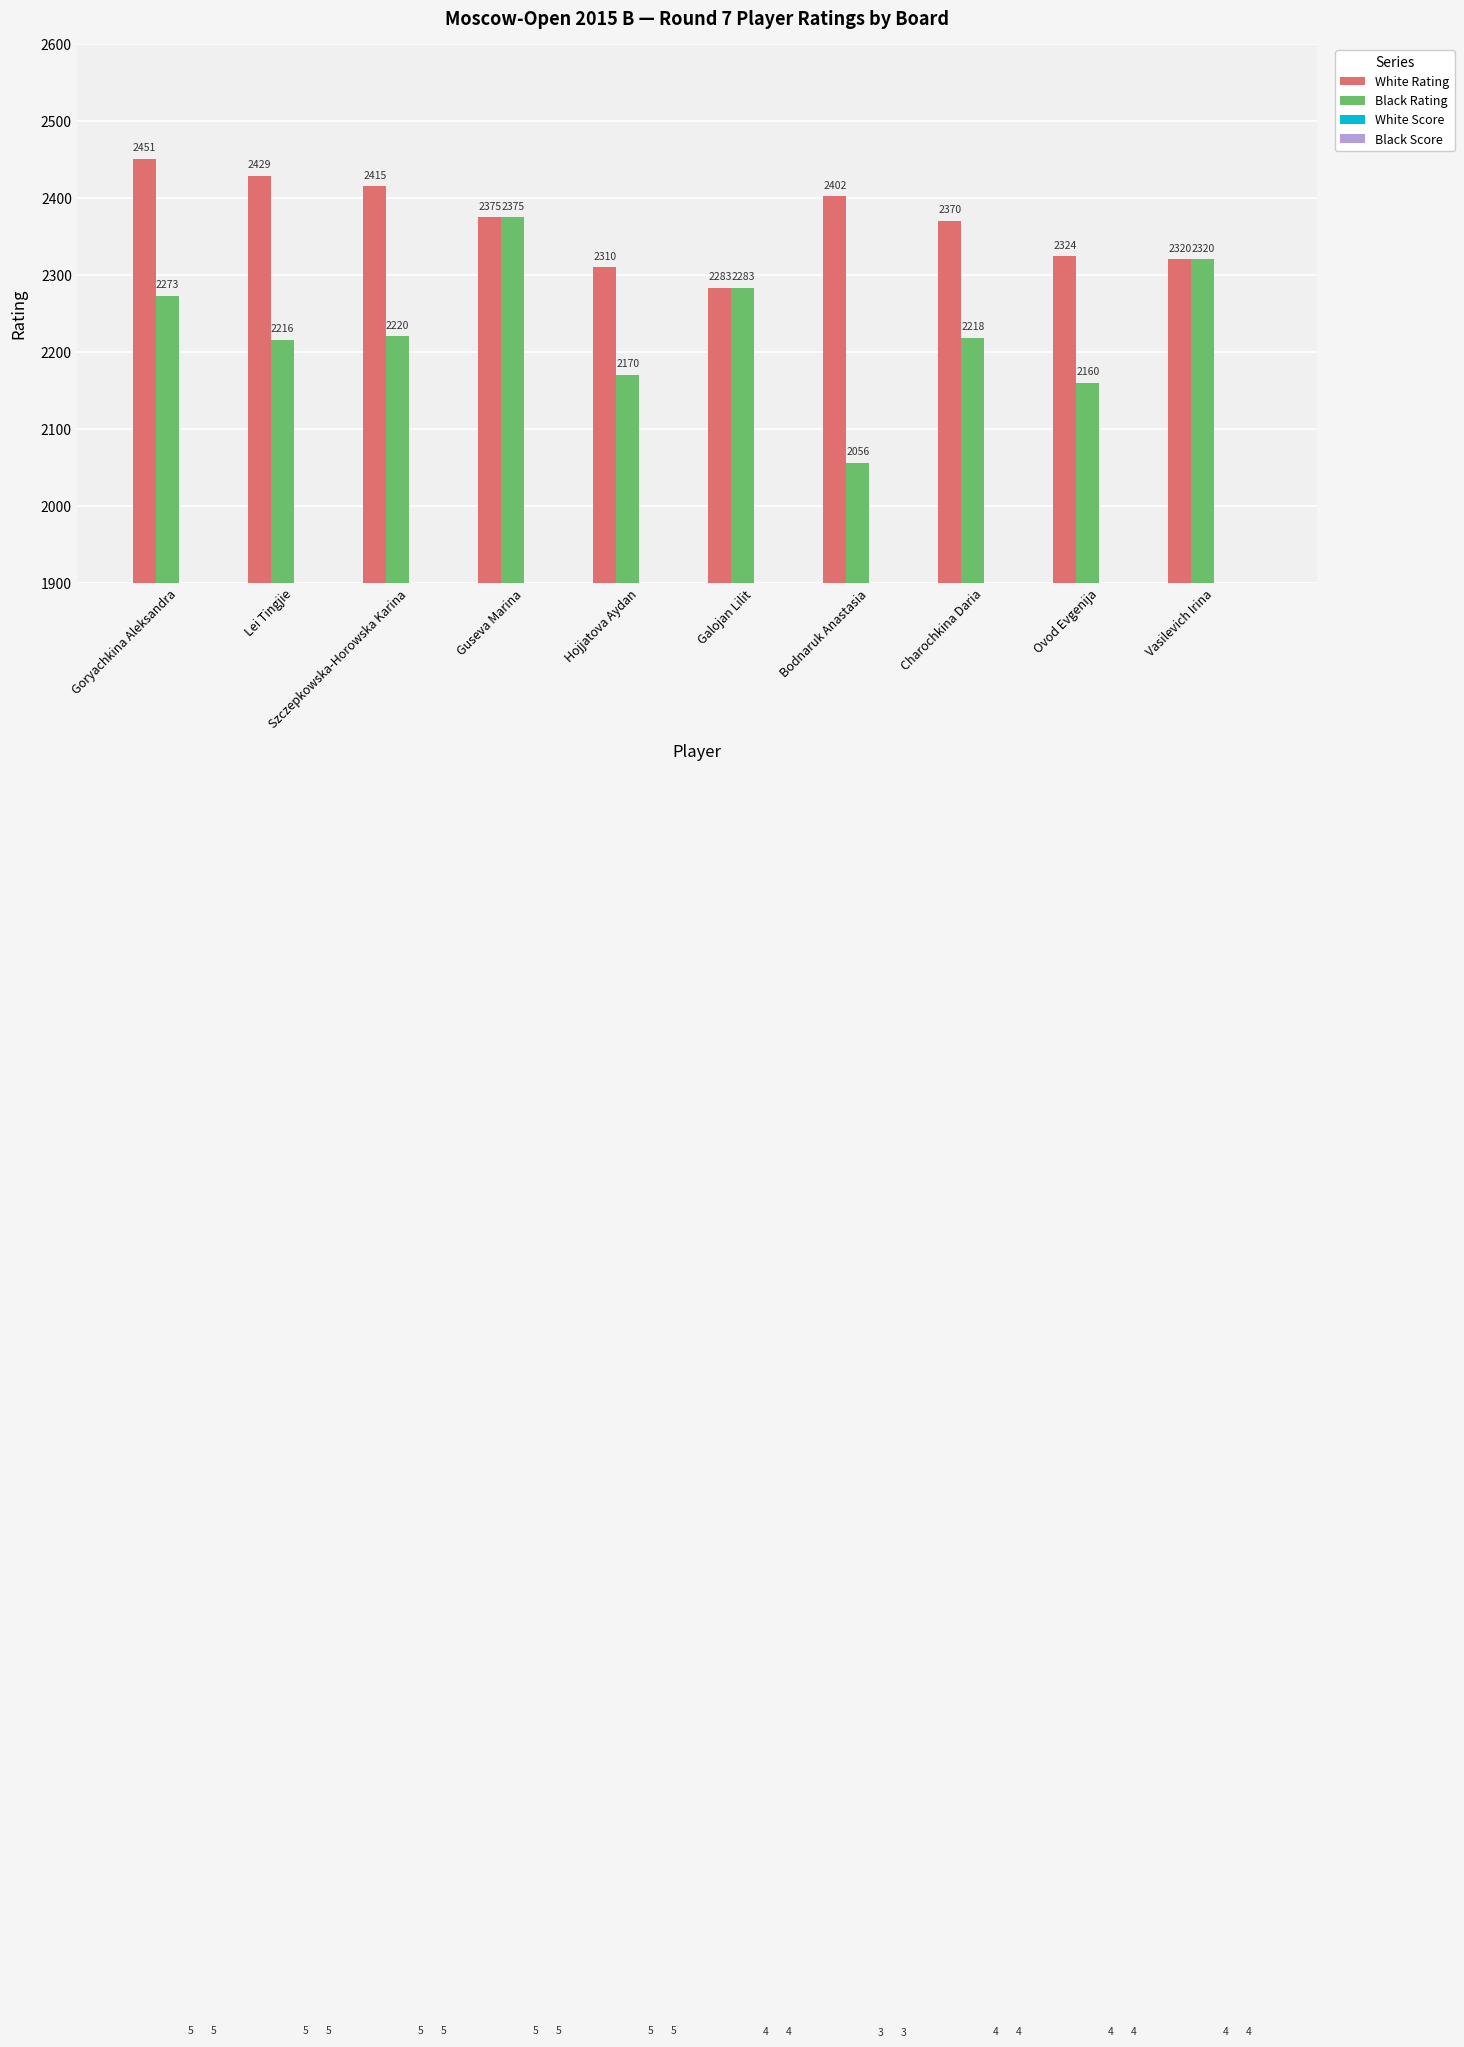

What is the sum of all White Score values?

45.0